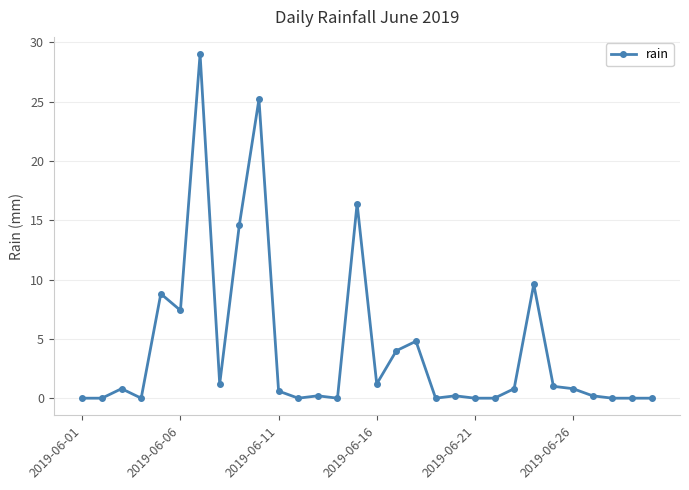

What is the average value?

4.2